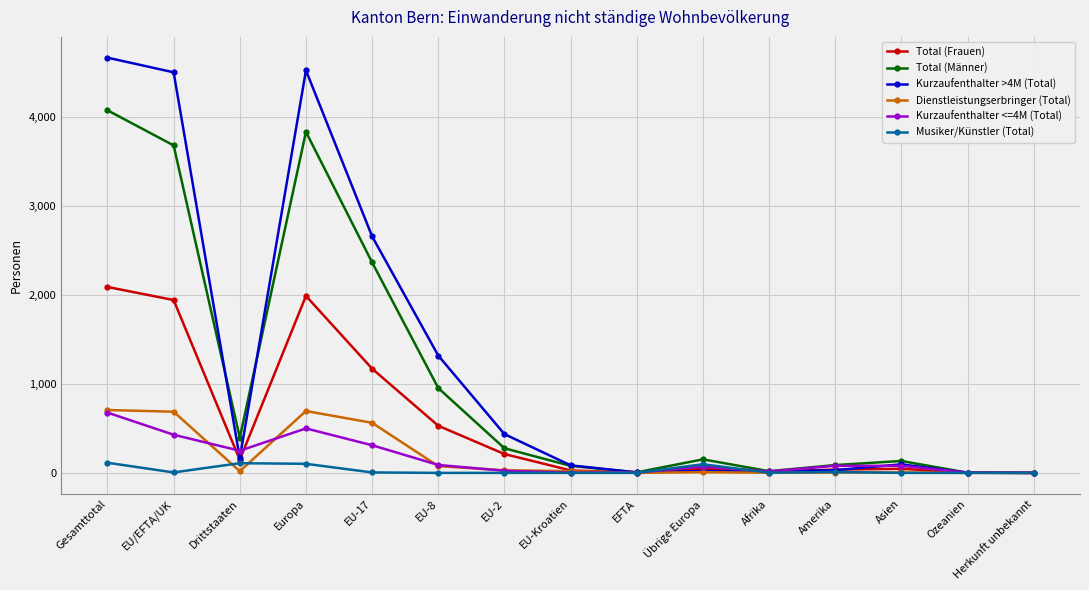

Which category has the highest value in the Total (Männer) series?

Gesamttotal